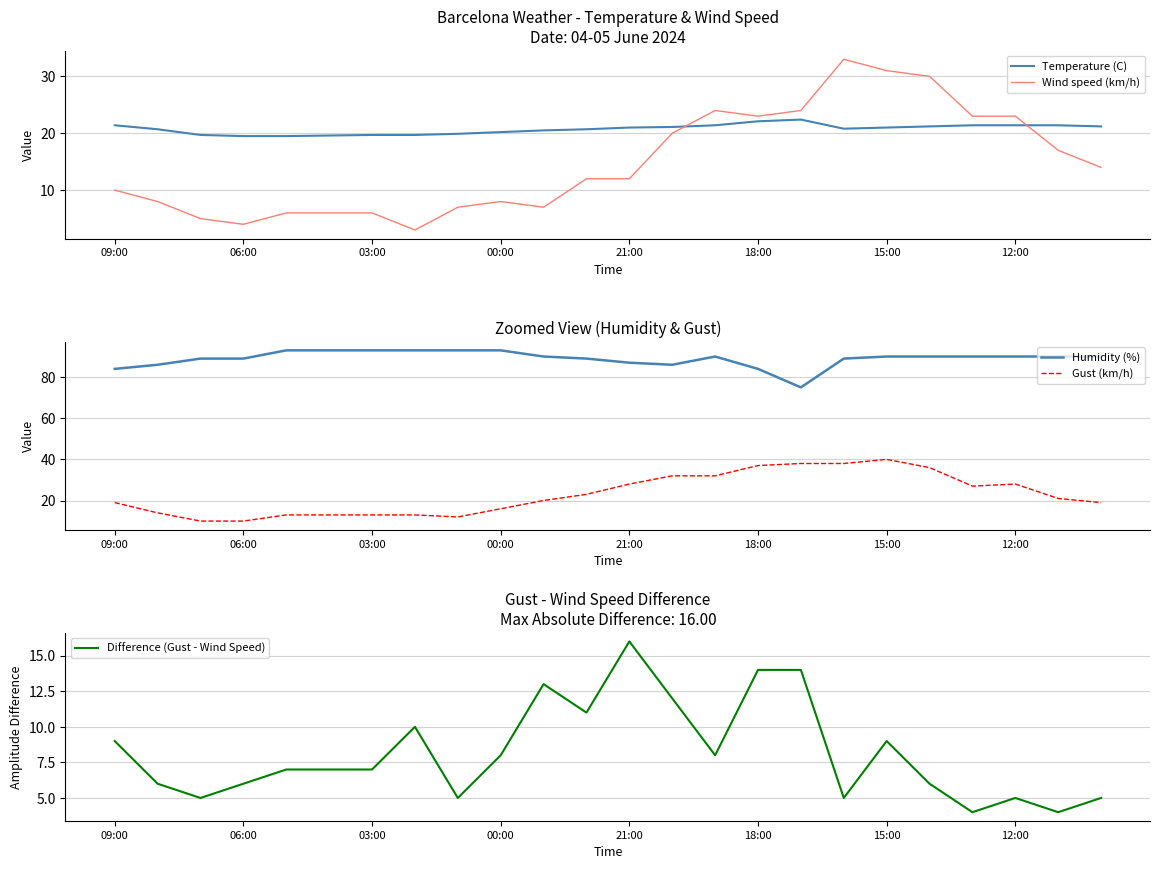

True or false: Difference (Gust - Wind Speed) and Gust (km/h) intersect in this chart.

False